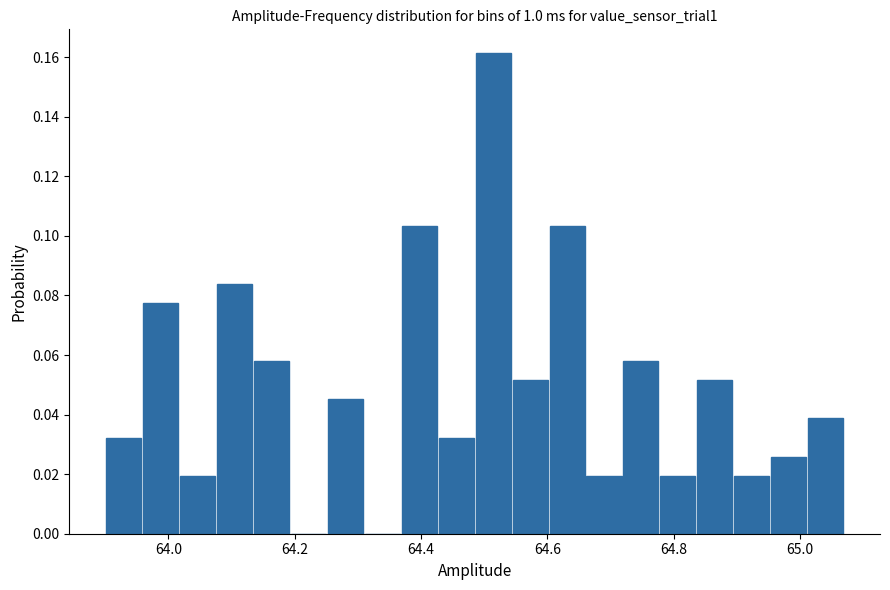

Around what value on the x-axis is the tallest bar? Give the approximate position of its centre, as read against the axis.

64.52